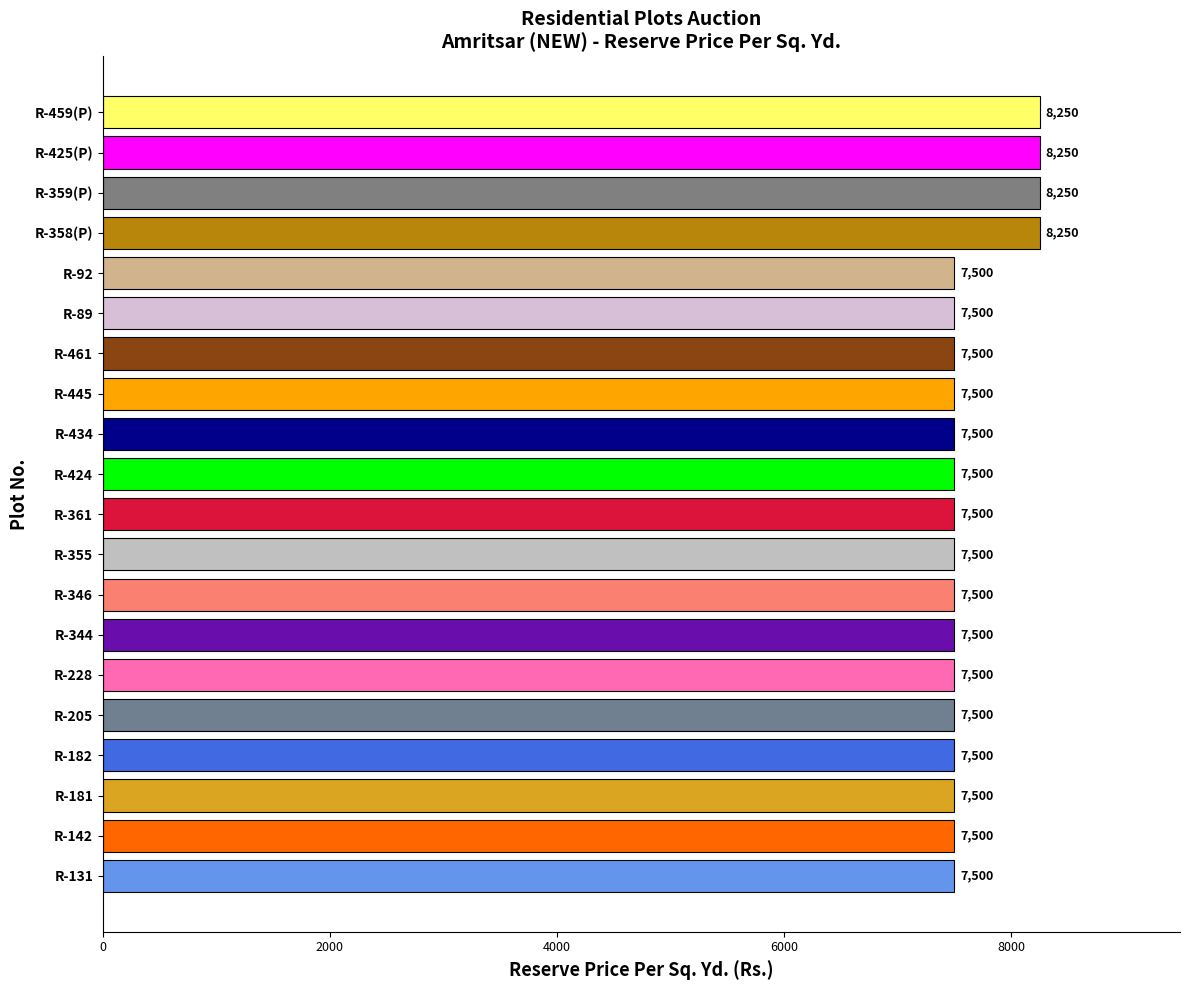

True or false: the data shows 7500 at R-346.

True